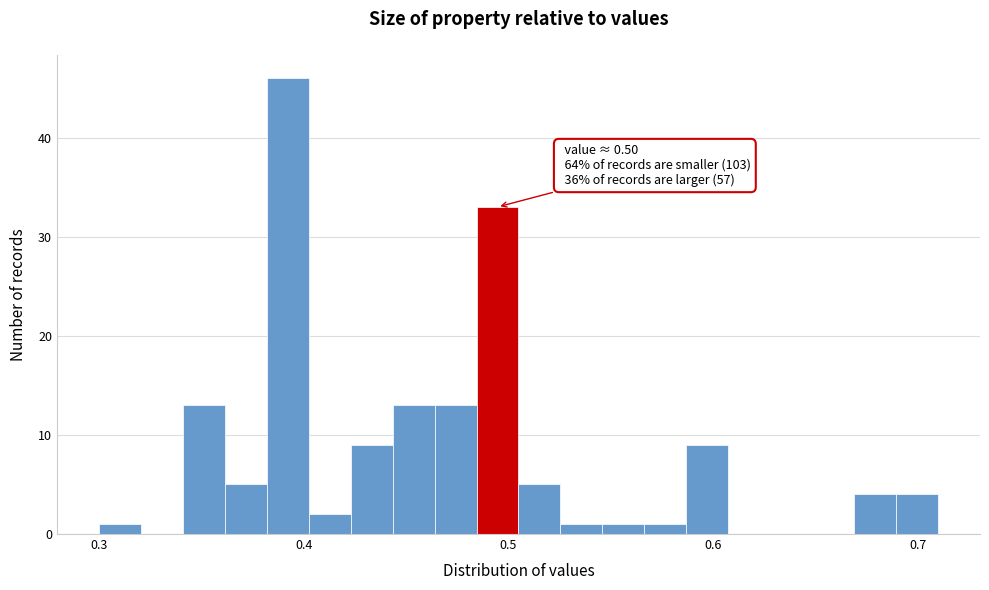

Read against the x-axis, roughly where is the centre of the tallest bar?

0.39